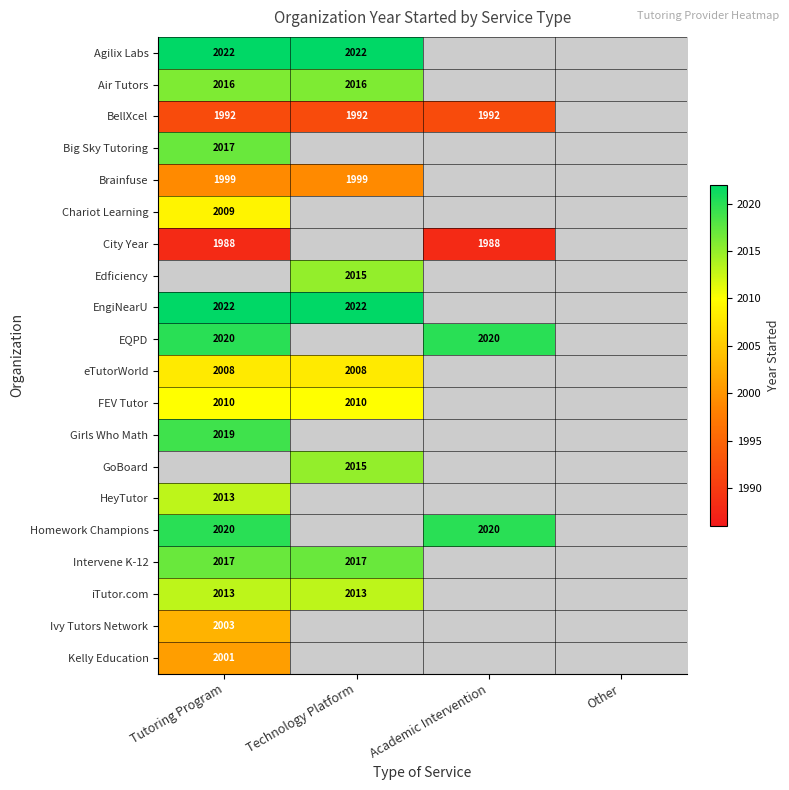

True or false: Air Tutors has a value of 2833.5 at Technology Platform.

False